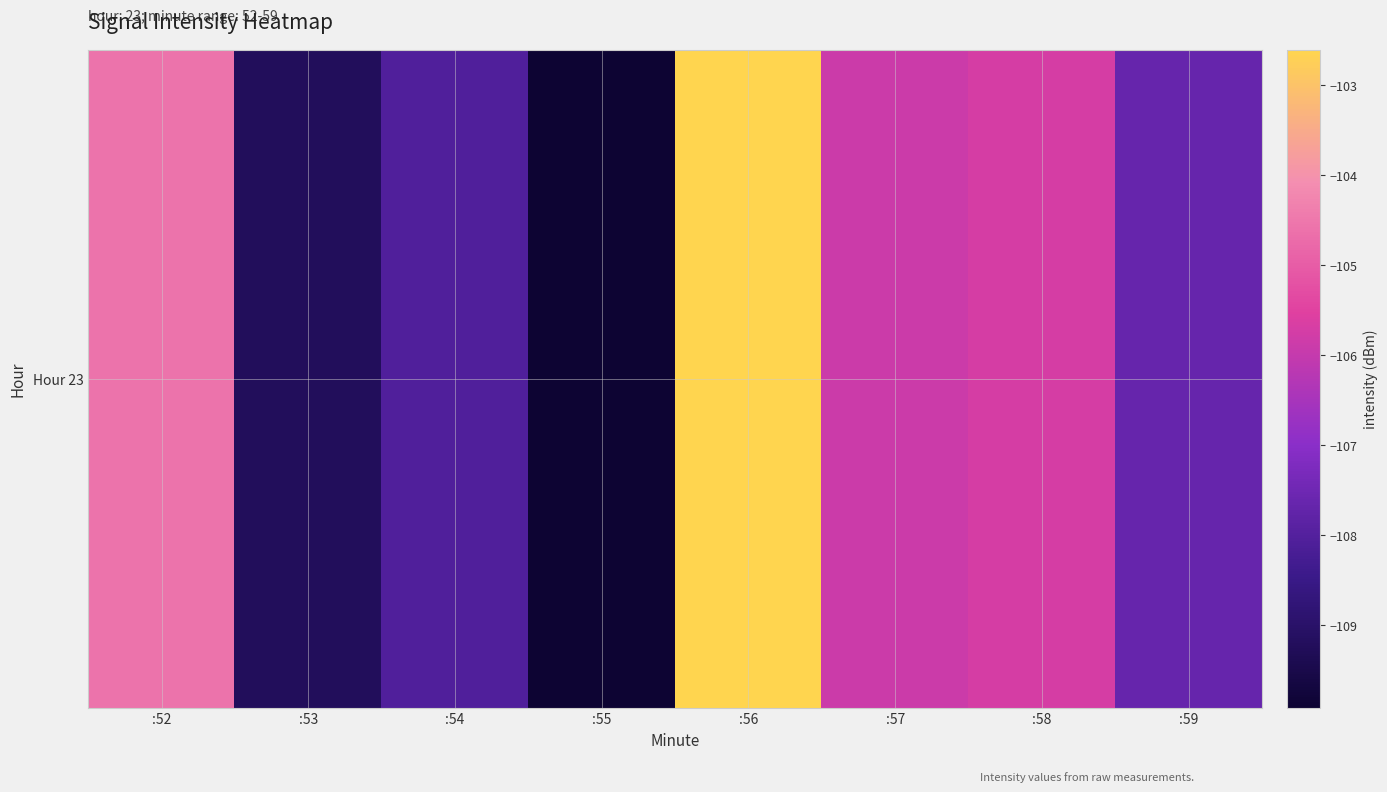

Rank the categories by value from highest to lowest.

:56, :52, :58, :57, :59, :54, :53, :55